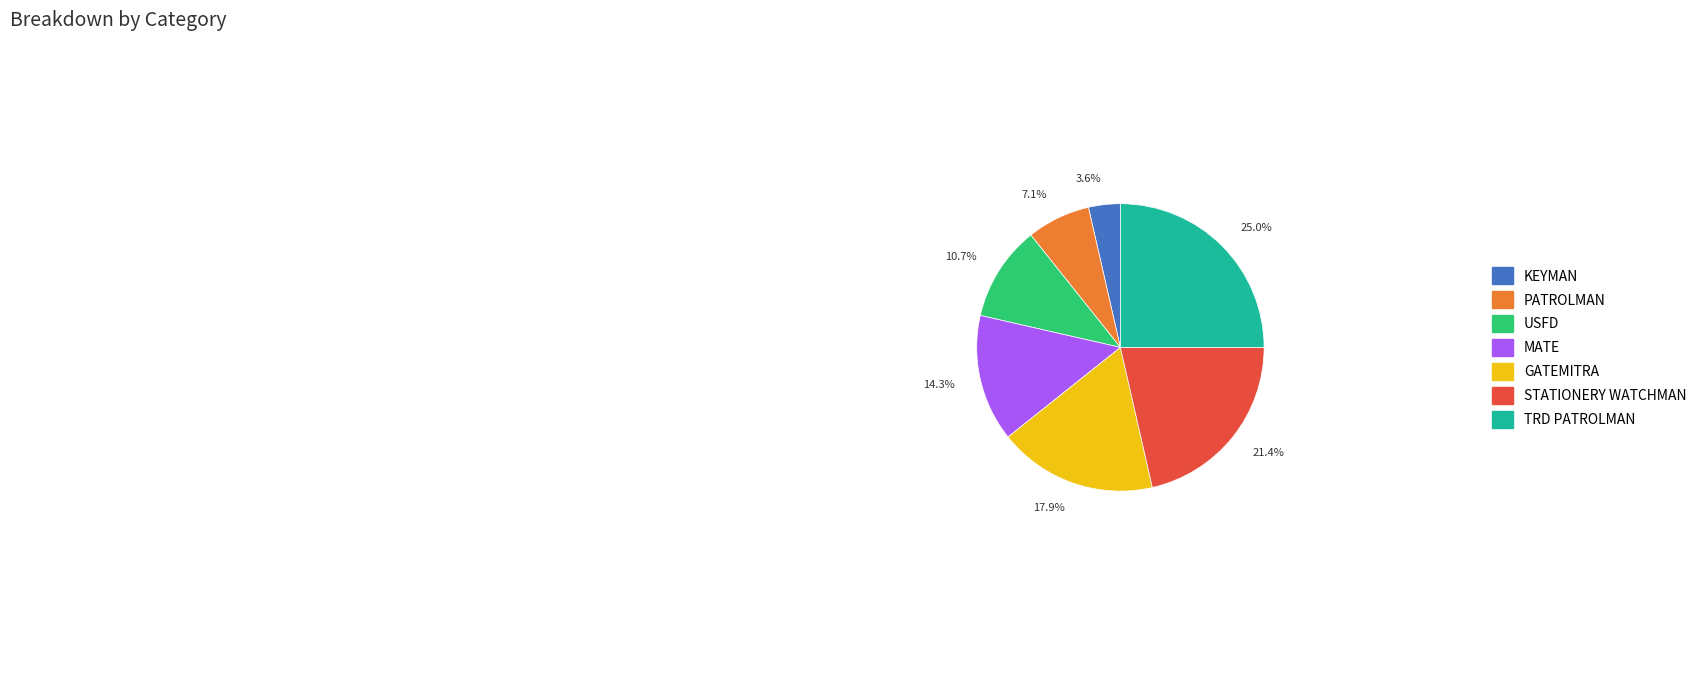

Which slice is the smallest?

KEYMAN